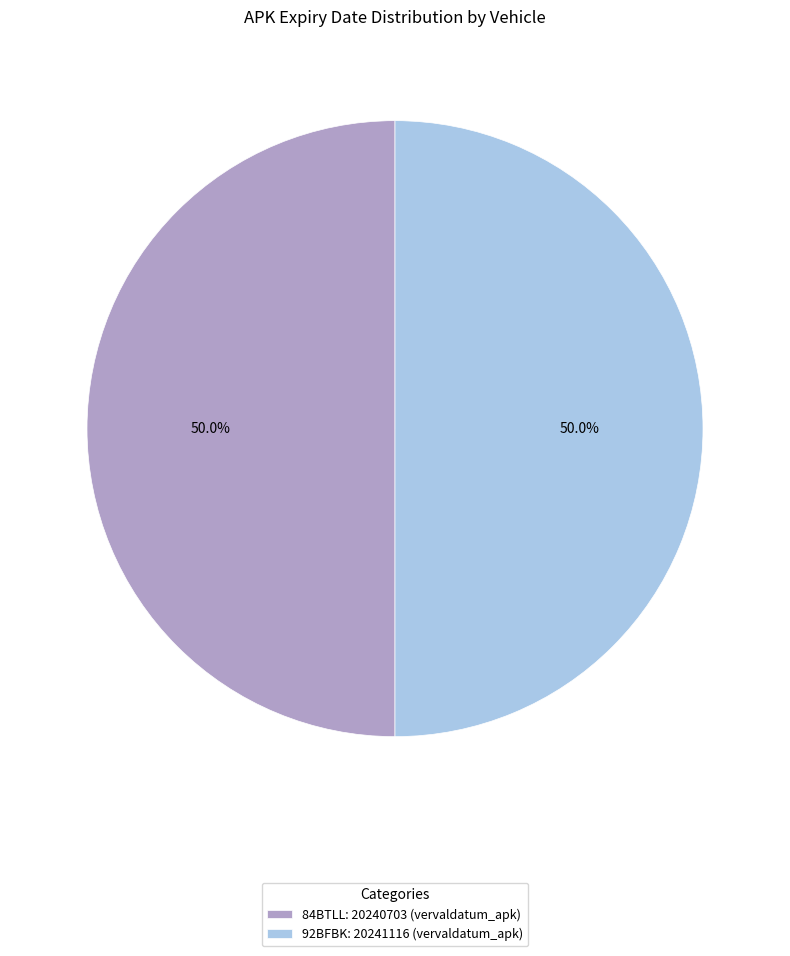

What is the ratio of the value at 92BFBK: 20241116 (vervaldatum_apk) to the value at 84BTLL: 20240703 (vervaldatum_apk)?

1.0